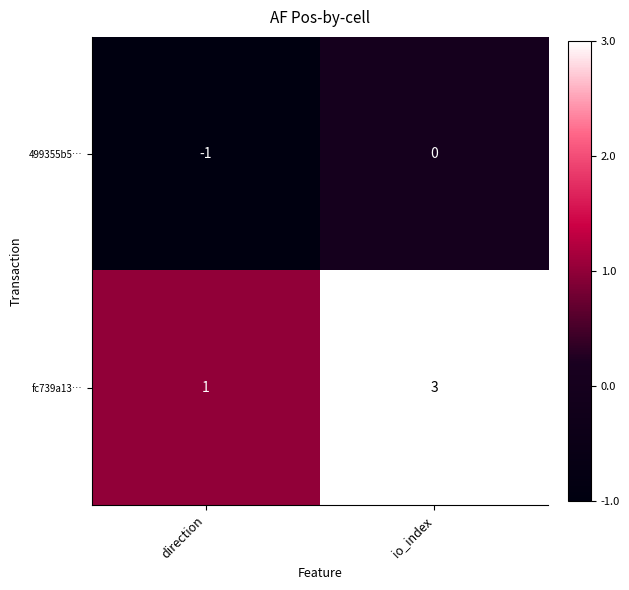

At which label is fc739a13… closest to 2?

direction